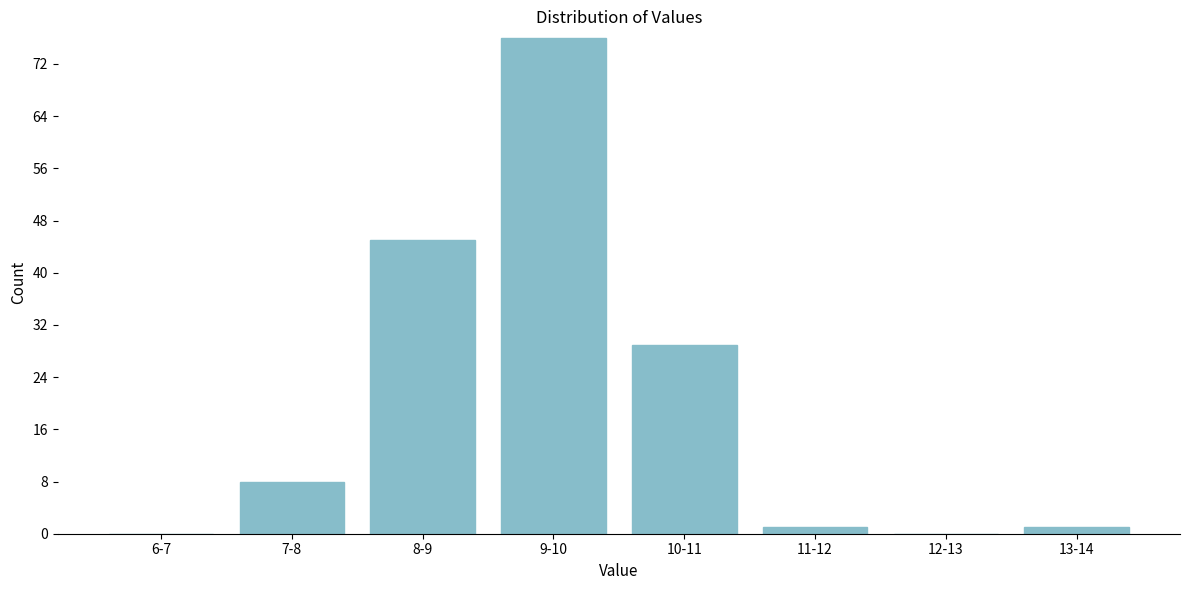

Reading left to right, what are all the values shown in this chart?

6-7=0	7-8=8	8-9=45	9-10=76	10-11=29	11-12=1	12-13=0	13-14=1